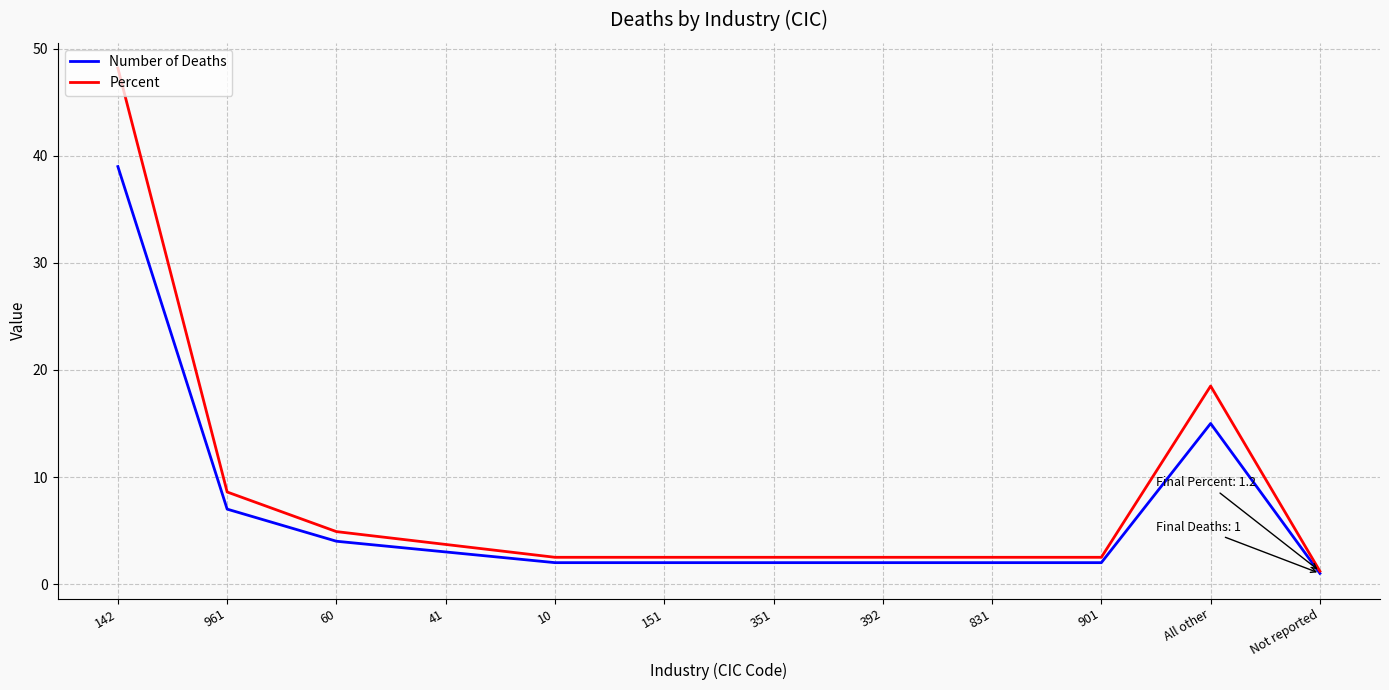

What is the sum of the Percent values at 351 and 41?

6.2